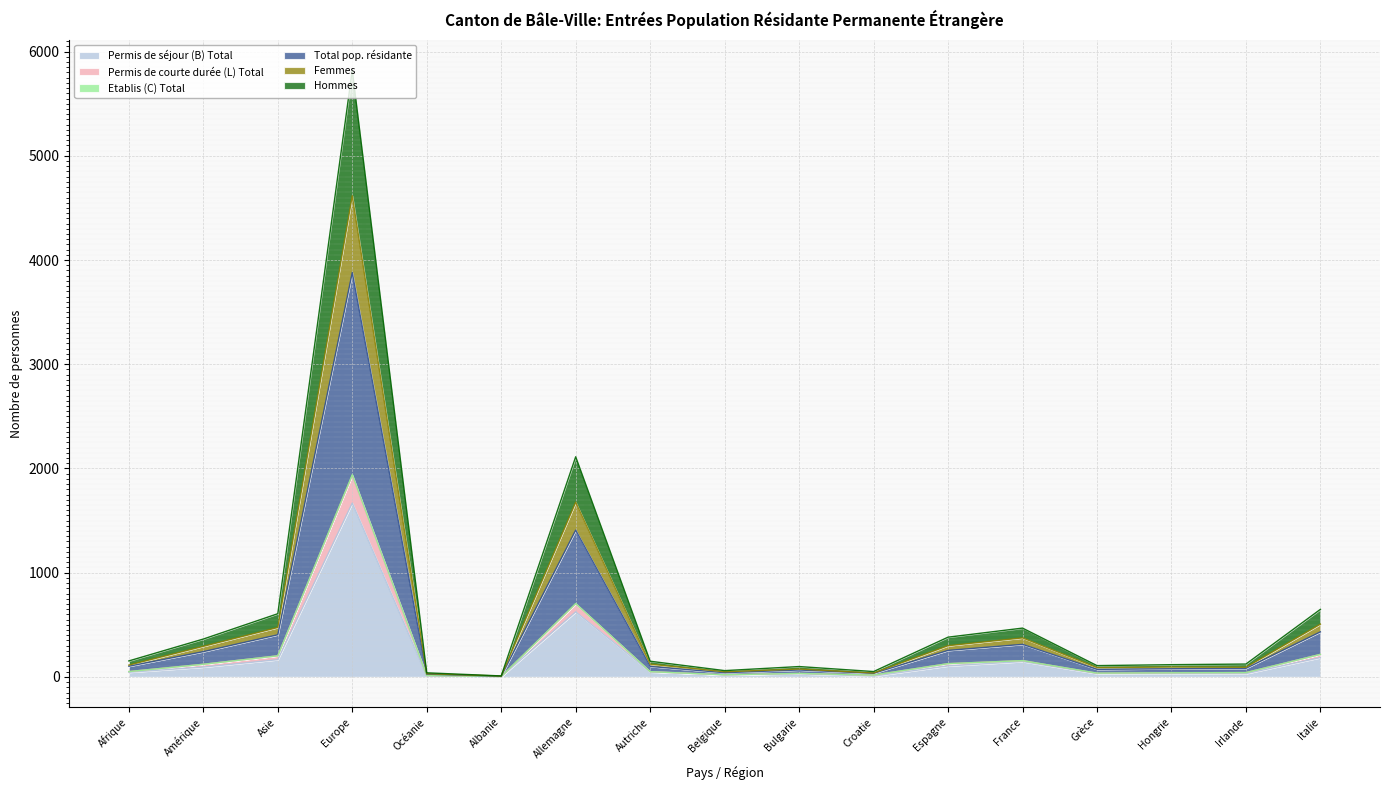

In Permis de courte durée (L) Total, how many points are lower than both neighbors (excluding endpoints)?

4